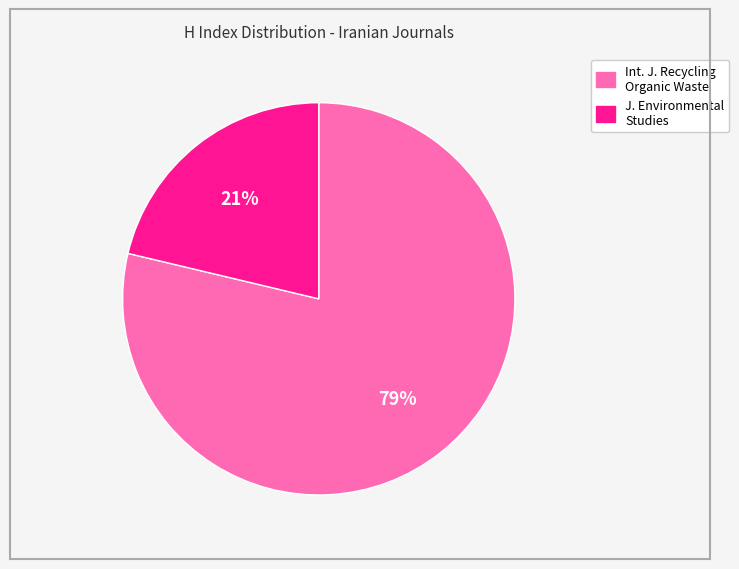

Is there any slice that represents more than half of the pie?

Yes